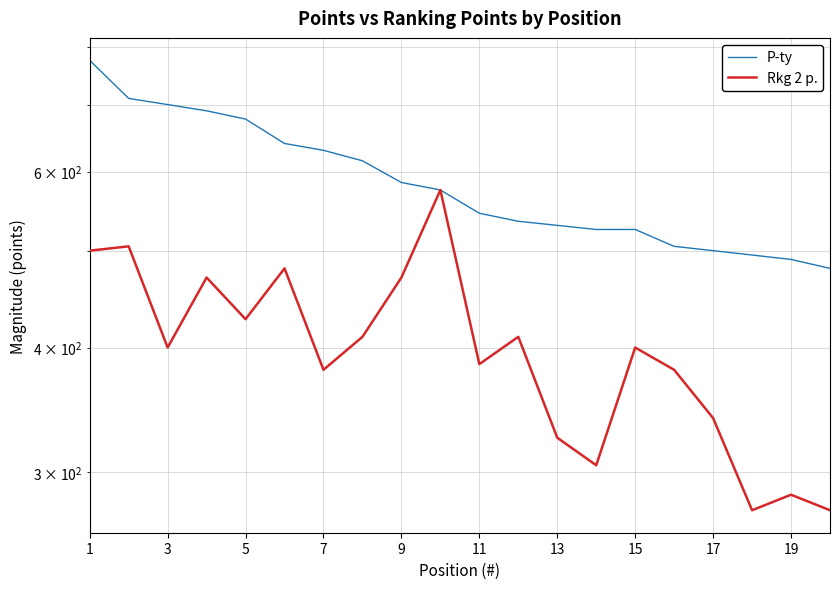

List the series in order of their overall mean, lowest first.

Rkg 2 p., P-ty